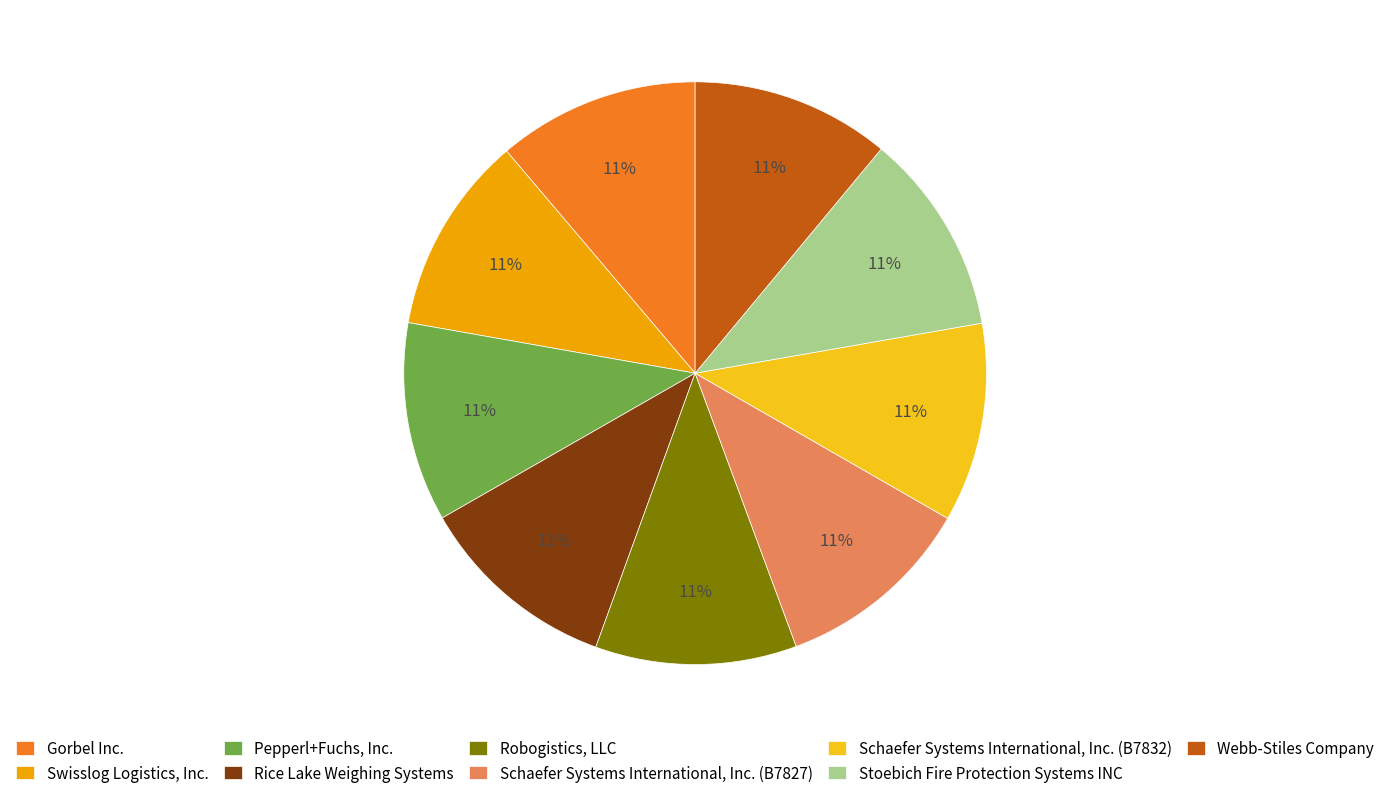

To the nearest percent, what portion does Schaefer Systems International, Inc. (B7832) represent?

11%